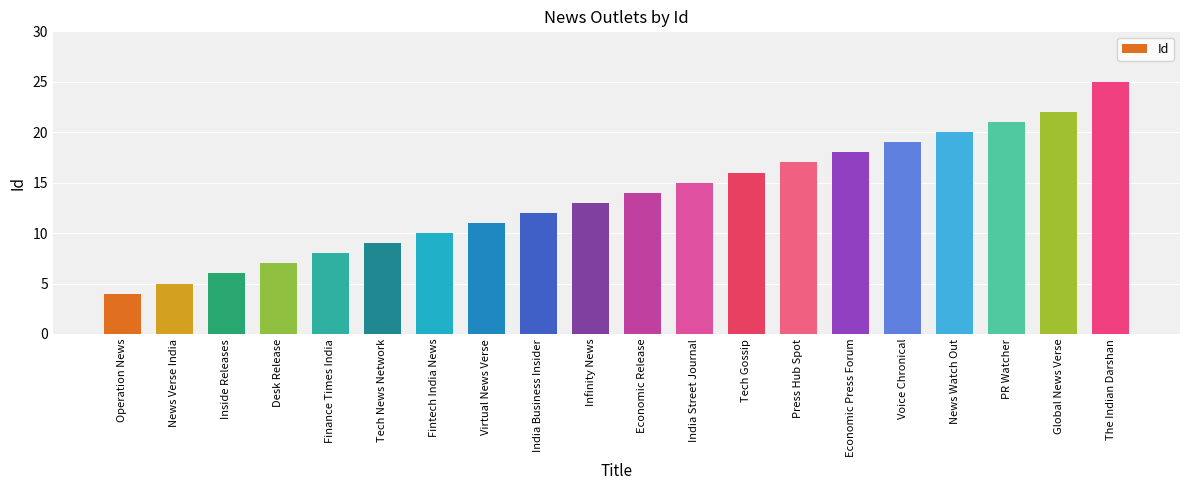

What is the label of the 18th bar from the left?

PR Watcher